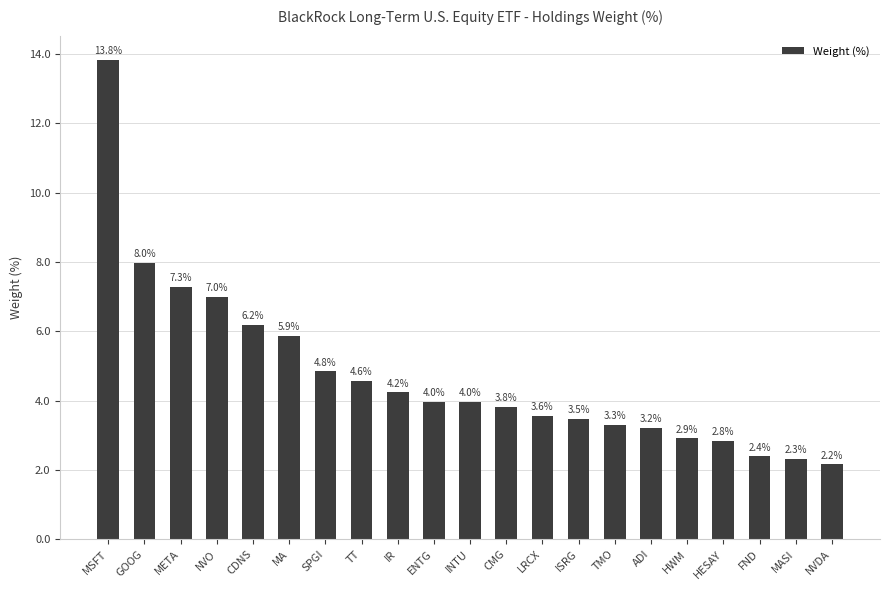

The value at NVDA is 2.2. True or false?

True